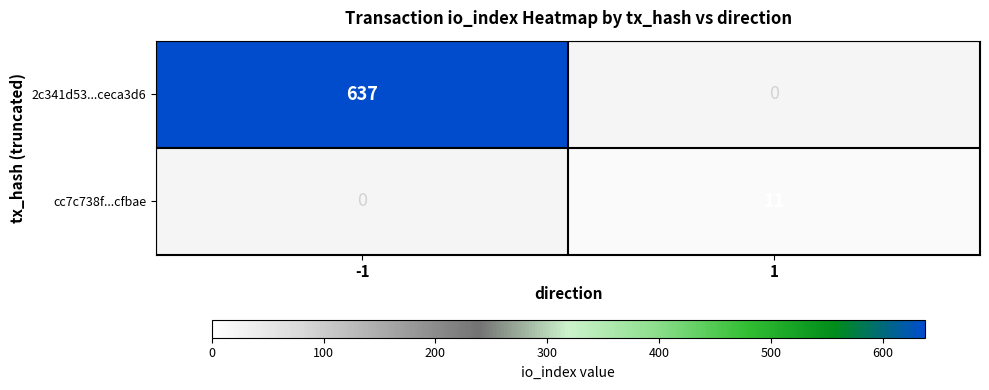

True or false: cc7c738f...cfbae has a value of 11 at 1.

True